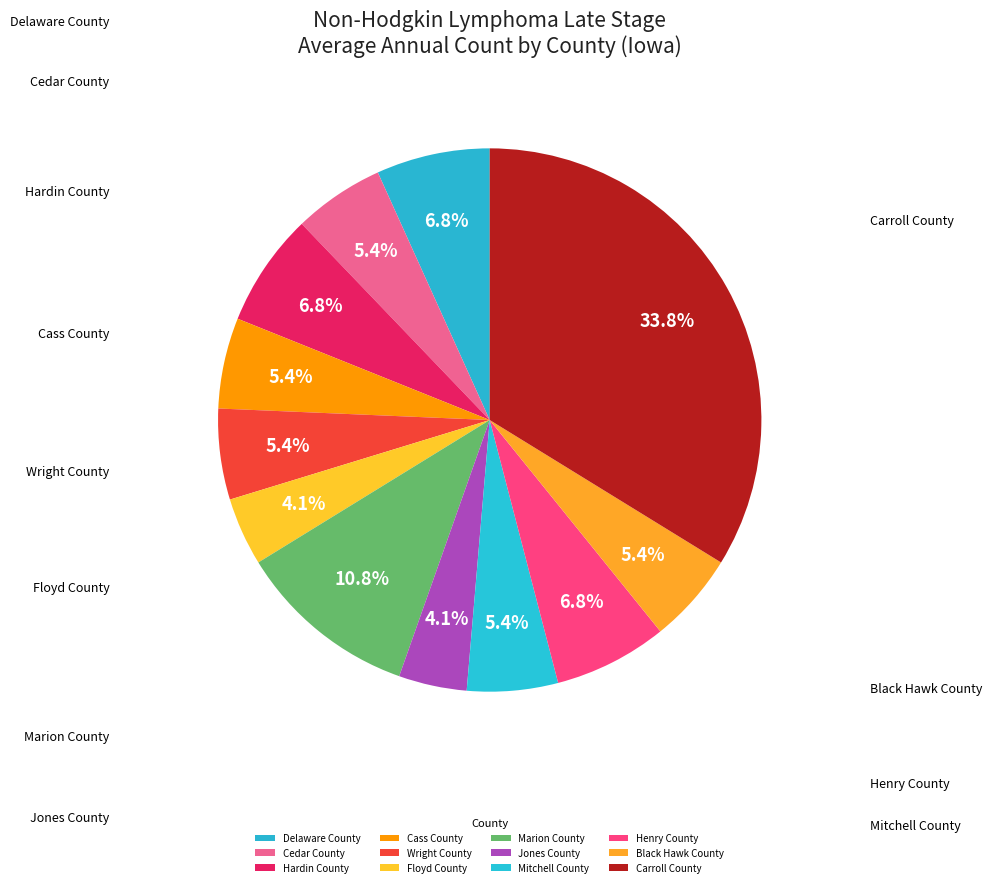

Is there a majority slice in this chart?

No